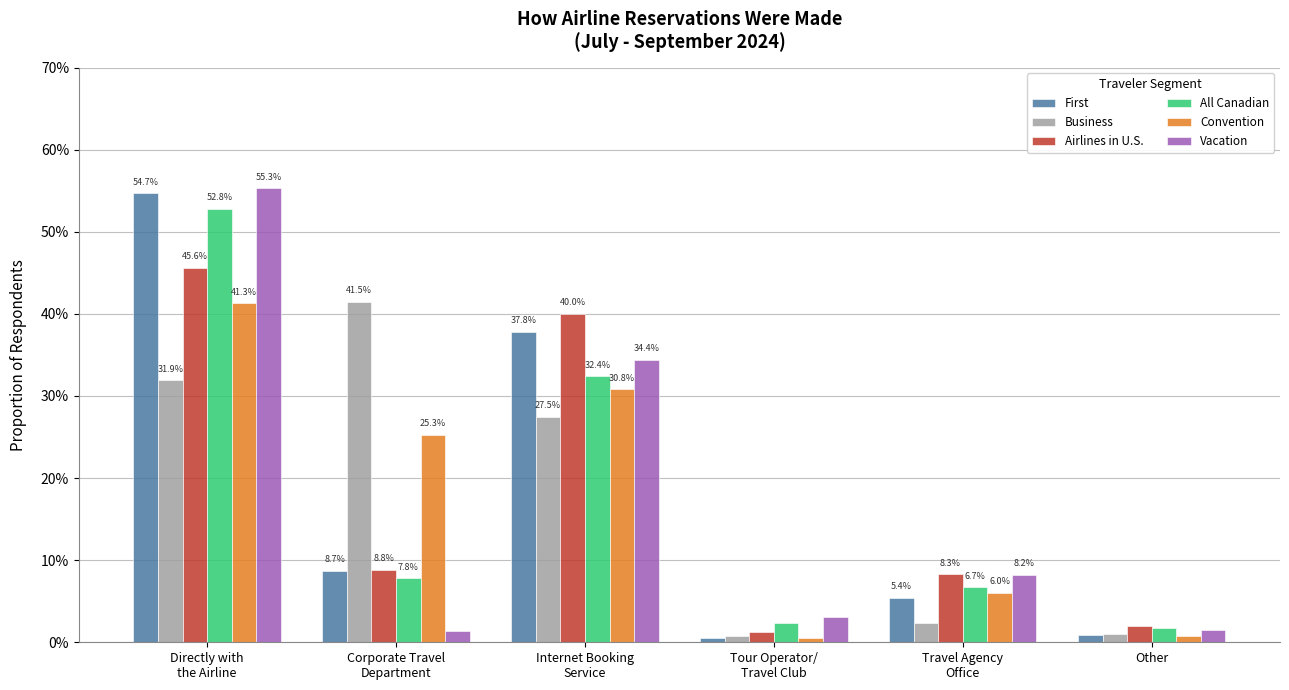

What is the total value across all series at Other?

0.1